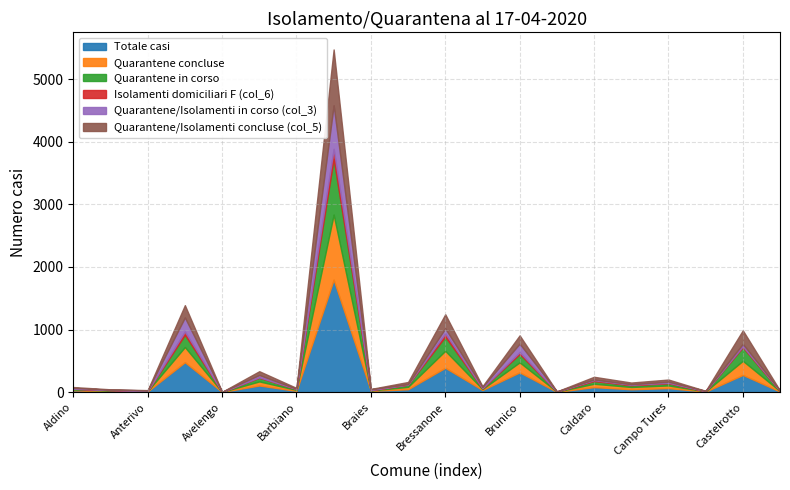

List the series in order of their peak value, lowest first.

Isolamenti domiciliari F (col_6), Quarantene/Isolamenti in corso (col_3), Quarantene in corso, Quarantene/Isolamenti concluse (col_5), Quarantene concluse, Totale casi